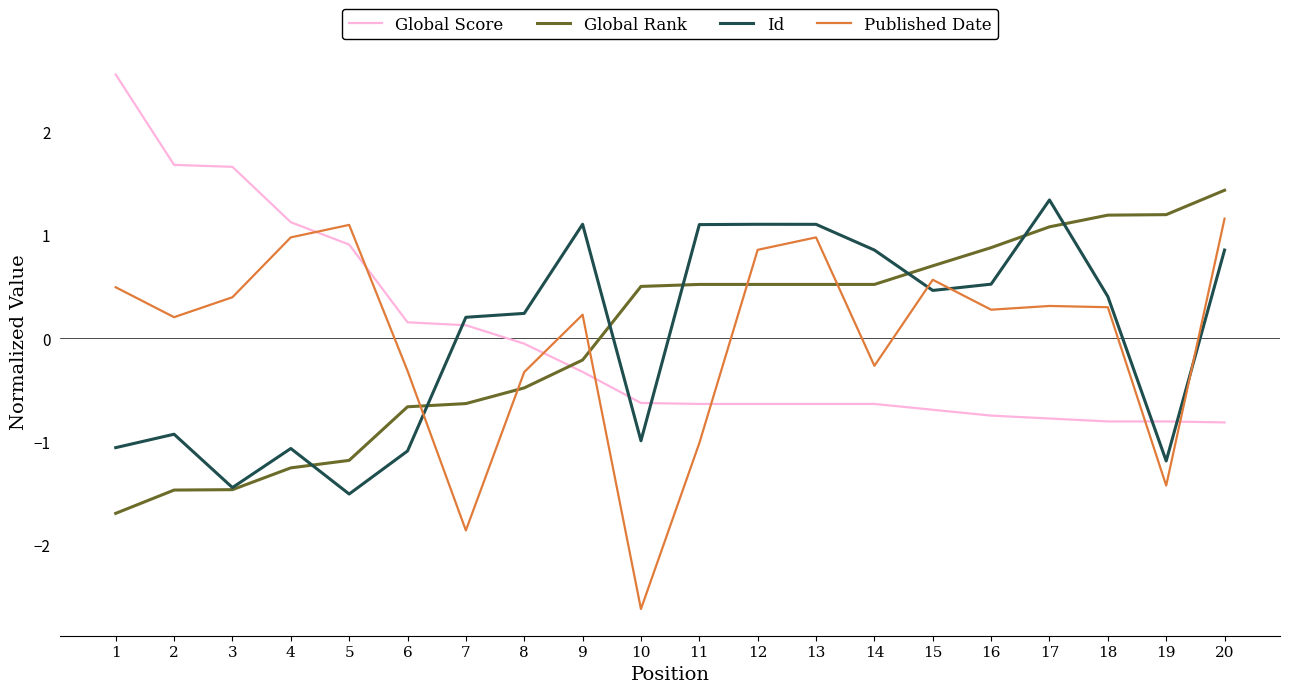

How many values in Id are below zero?

8